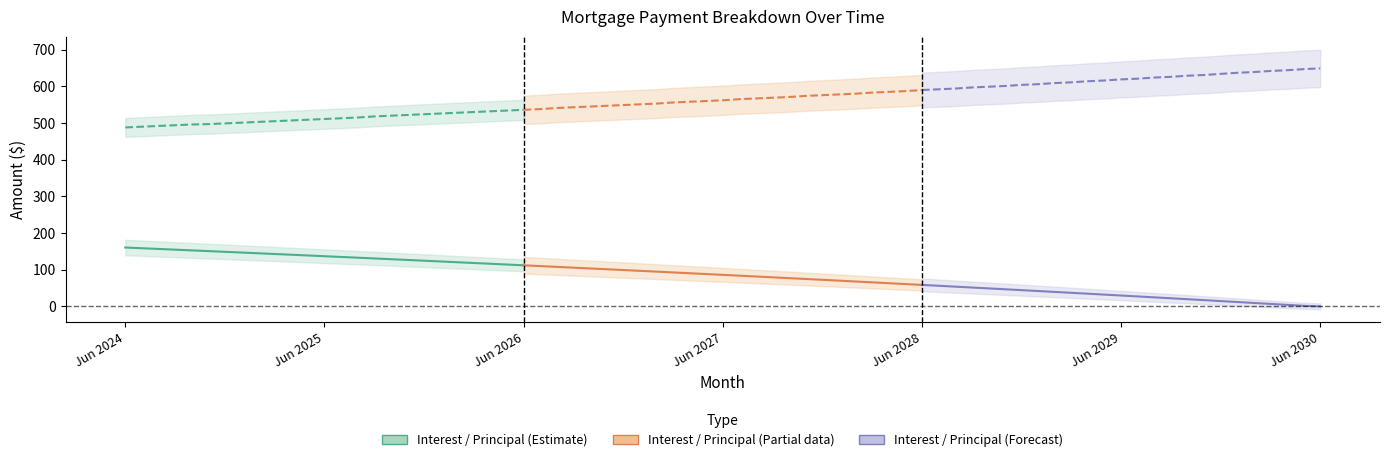

The Interest (Estimate) series shows 118.3 at 21. True or false?

True